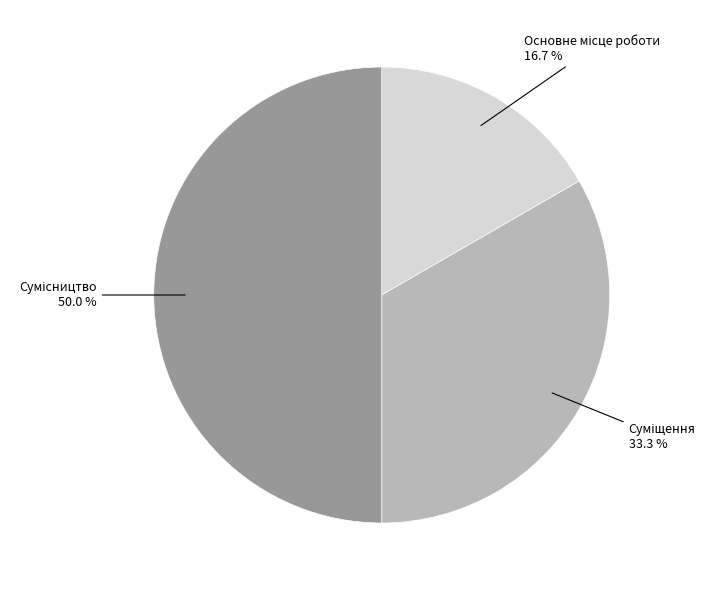

How many segments does this pie chart have?

3